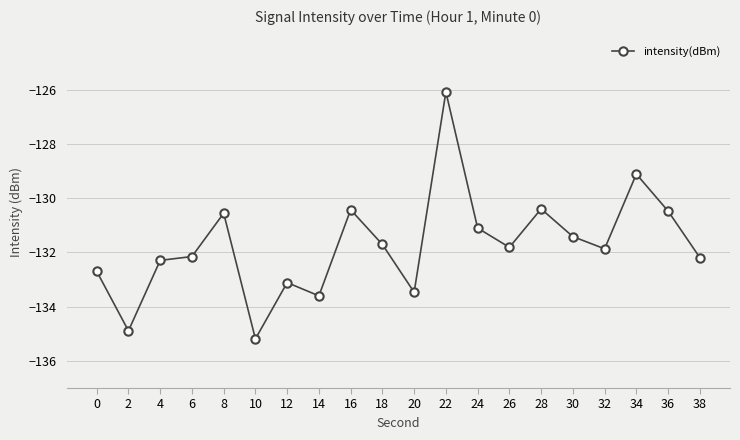

What is the value of the 3rd point from the left?

-132.3